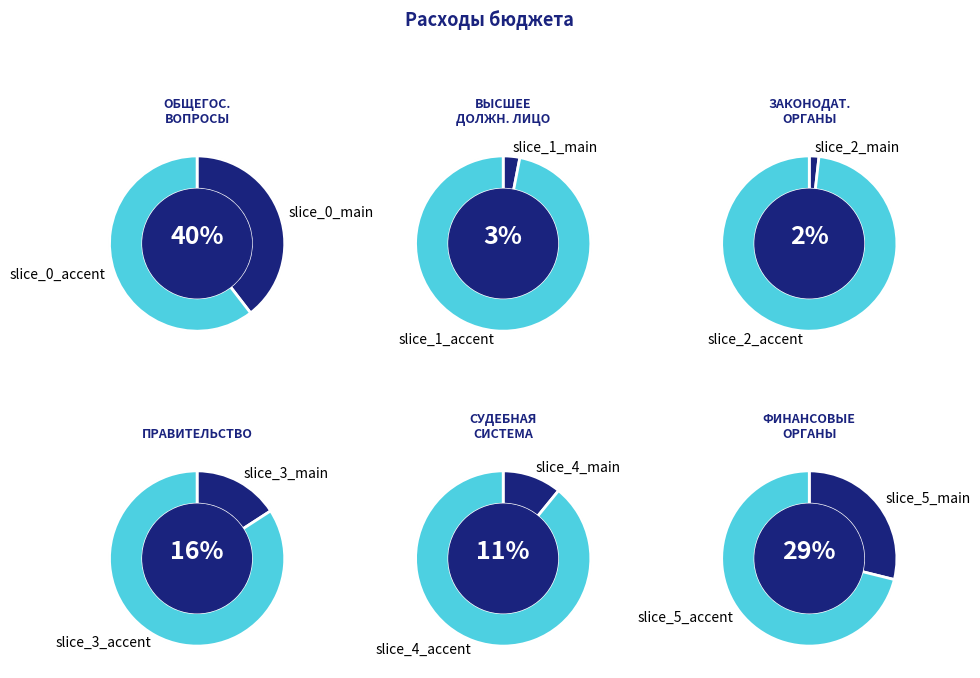

To the nearest percent, what percentage of the pie is Обеспечение деятельности финансовых органов?

29%